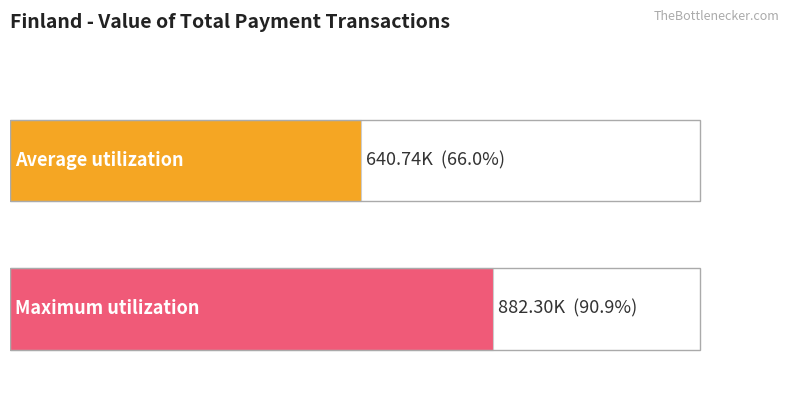

Does the chart contain stacked bars?

No